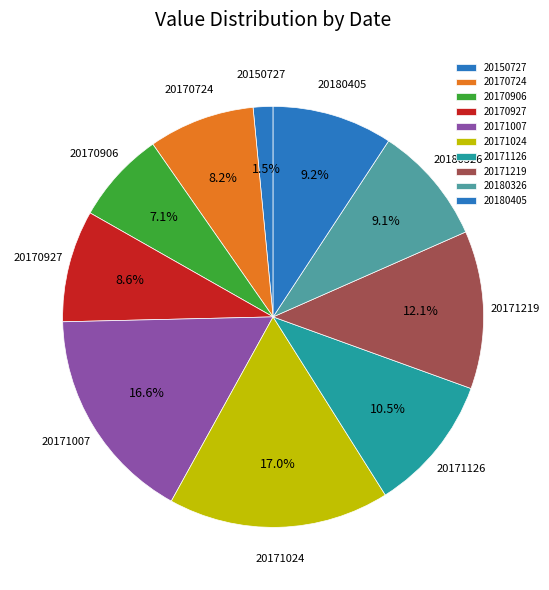

To the nearest percent, what portion does 20170906 represent?

7%